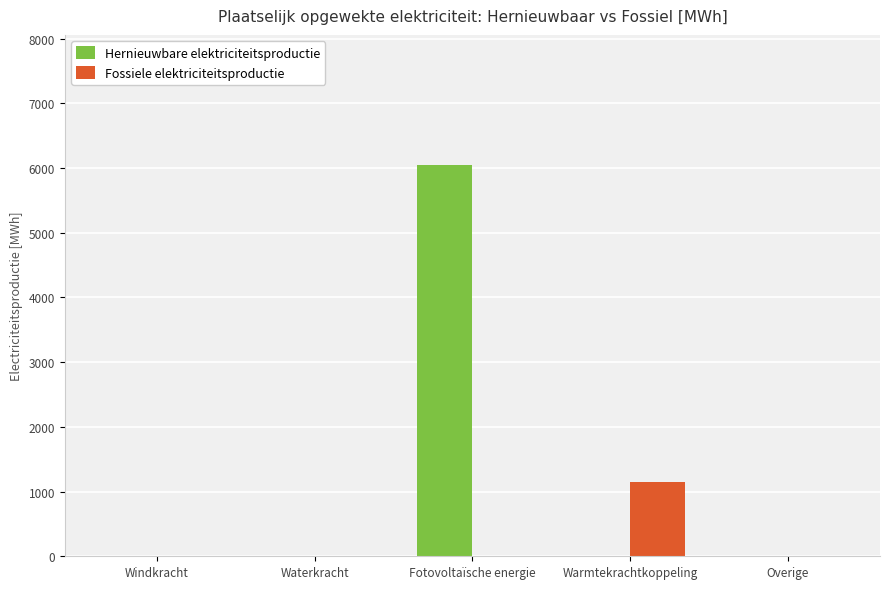

At which category is the sum across all series the highest?

Fotovoltaïsche energie